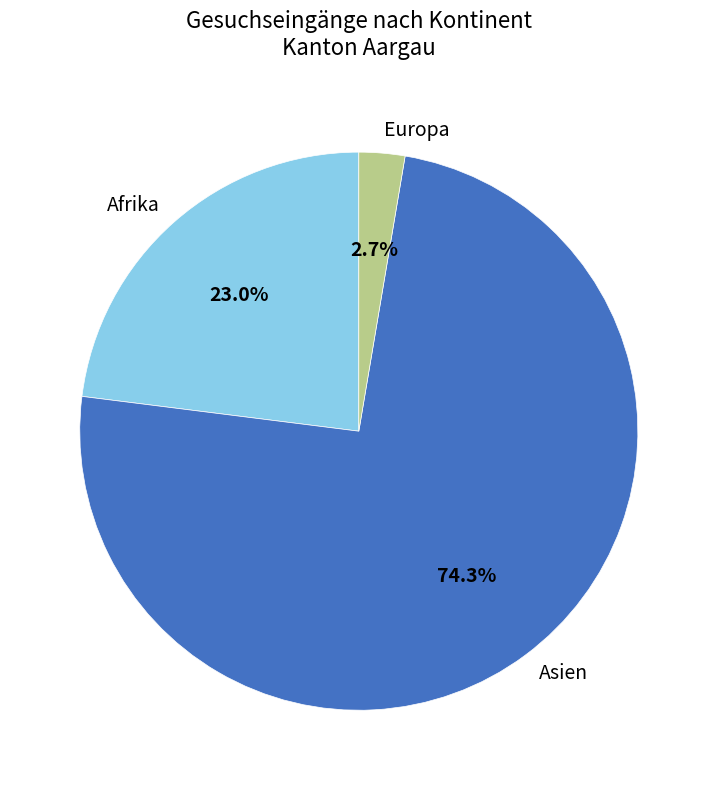

Between Afrika and Europa, which is larger?

Afrika